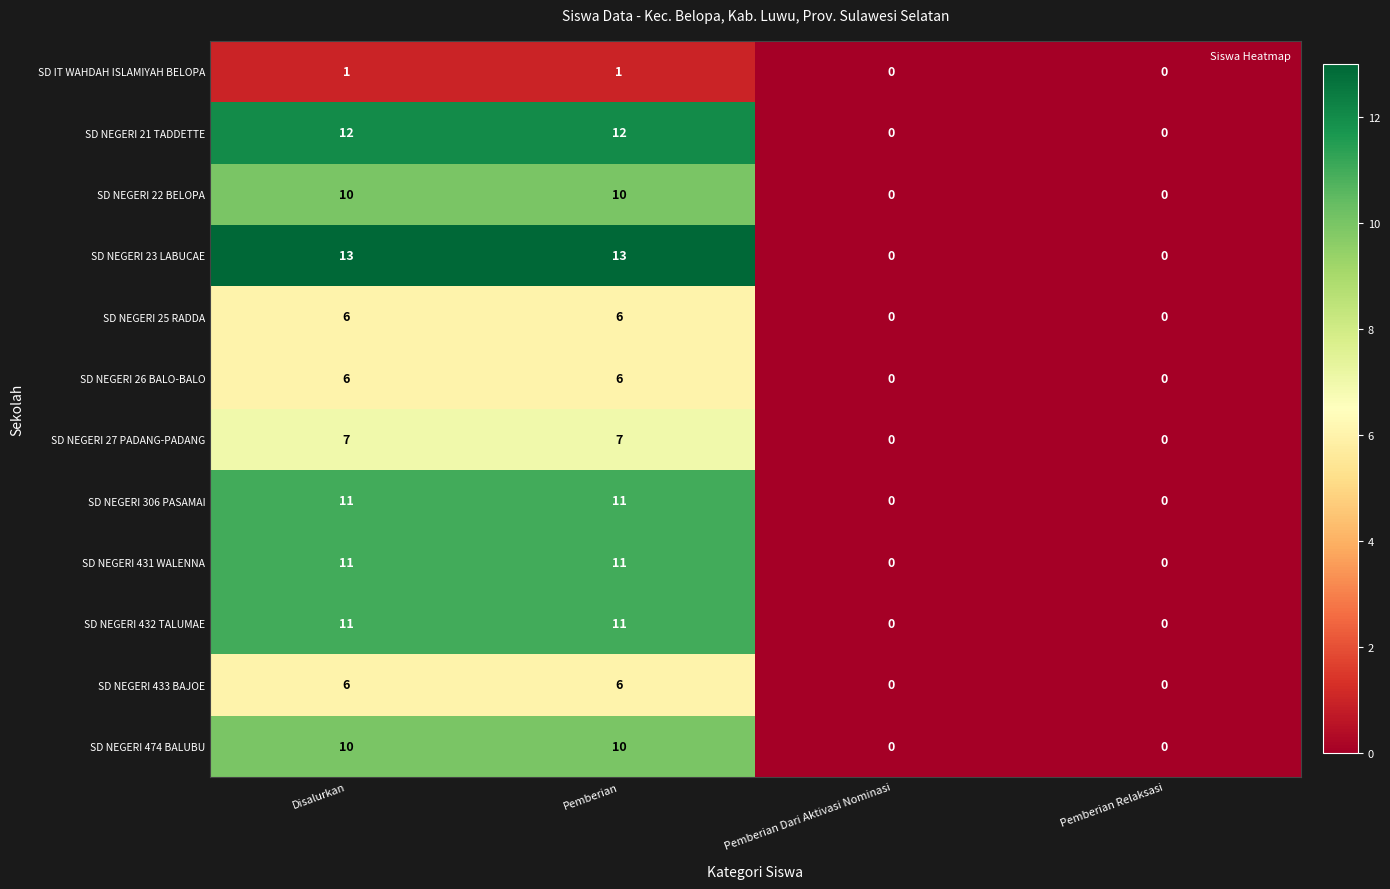

What is the difference between the maximum and minimum values in the SD NEGERI 27 PADANG-PADANG series?

7